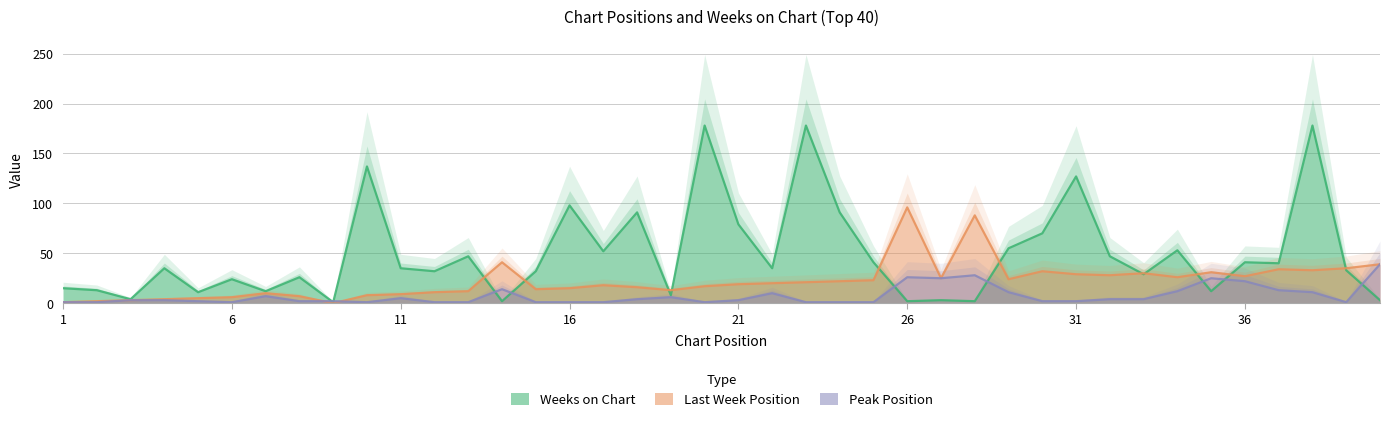

Reading left to right, transcribe all the data shown in this chart.

Weeks on Chart: 15	13	4	35	11	24	12	26	1	137	35	32	47	2	32	98	52	91	8	178	79	35	178	91	41	2	3	2	55	70	127	47	29	53	12	41	40	178	33	3
Last Week Position: 1	2	3	4	5	6	10	7	0	8	9	11	12	41	14	15	18	16	13	17	19	20	21	22	23	96	25	88	24	32	29	28	30	26	31	27	34	33	35	39
Peak Position: 1	1	3	3	2	1	7	2	2	1	5	1	1	14	1	1	1	4	6	1	3	10	1	1	1	26	25	28	11	2	2	4	4	12	25	22	13	11	1	39